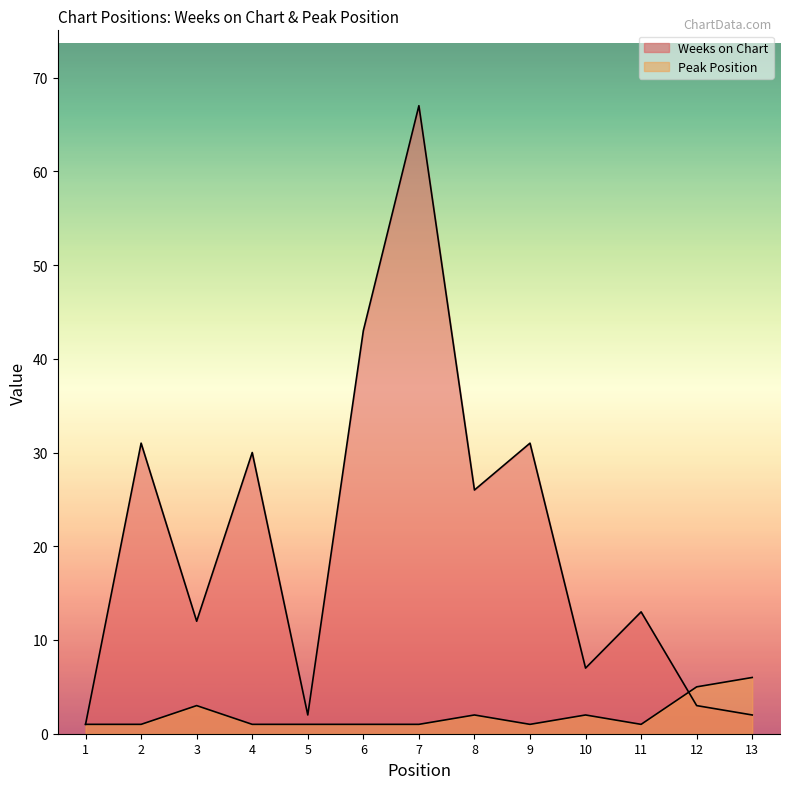

Which series changed the most between 2 and 10?

Weeks on Chart